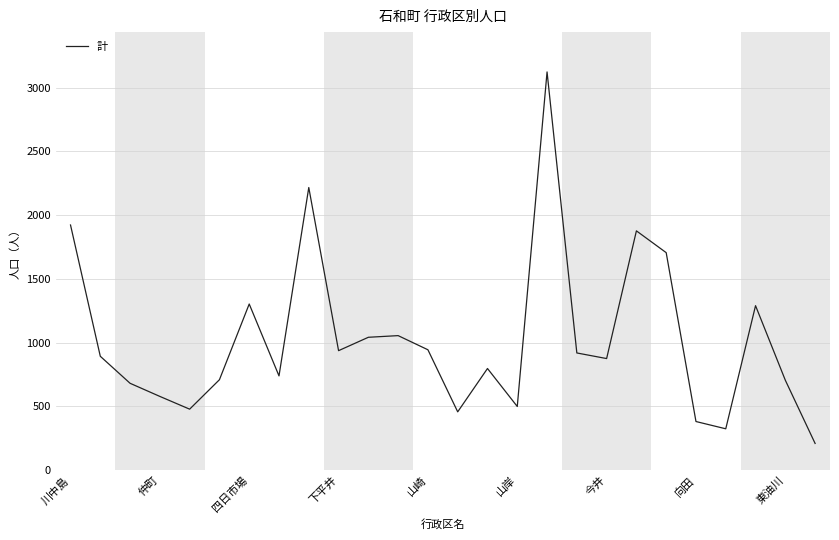

What is the maximum value shown in the chart?

3124